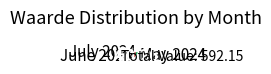

Which slice is the smallest?

July 2024